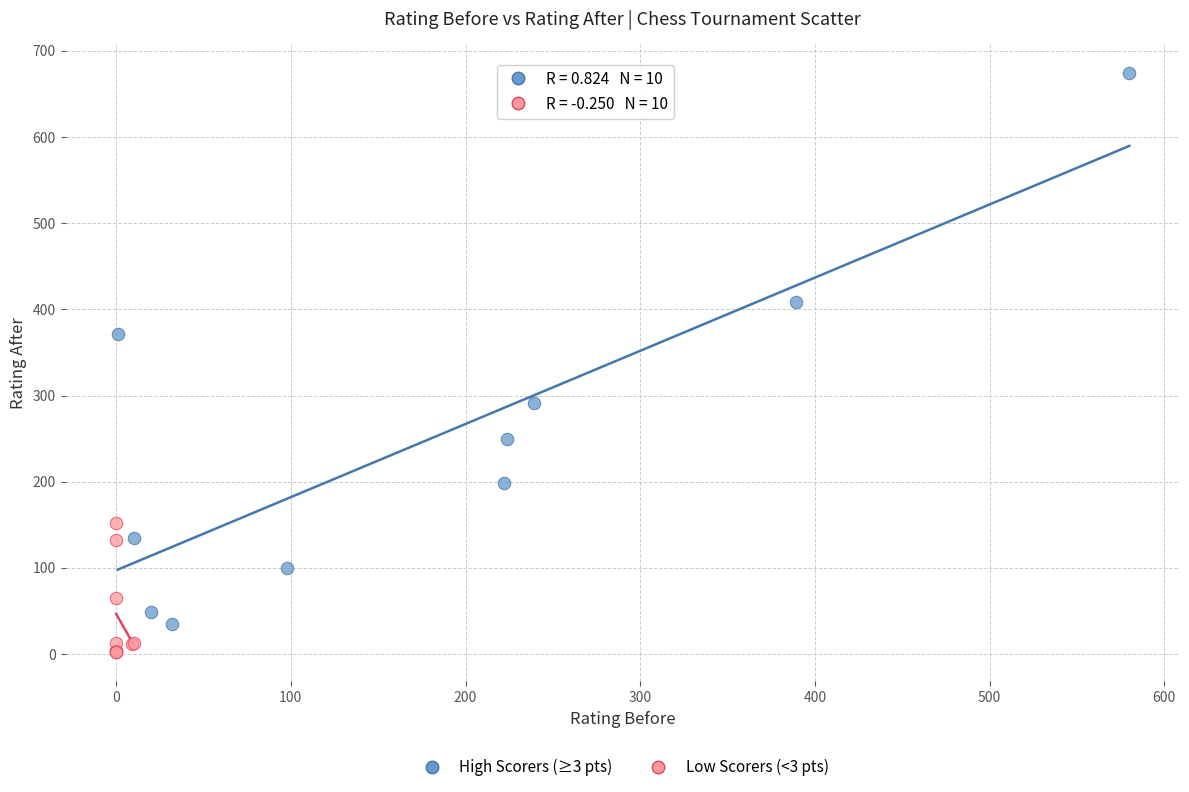

Which series contains the highest Y value?

High Scorers (≥3 pts)